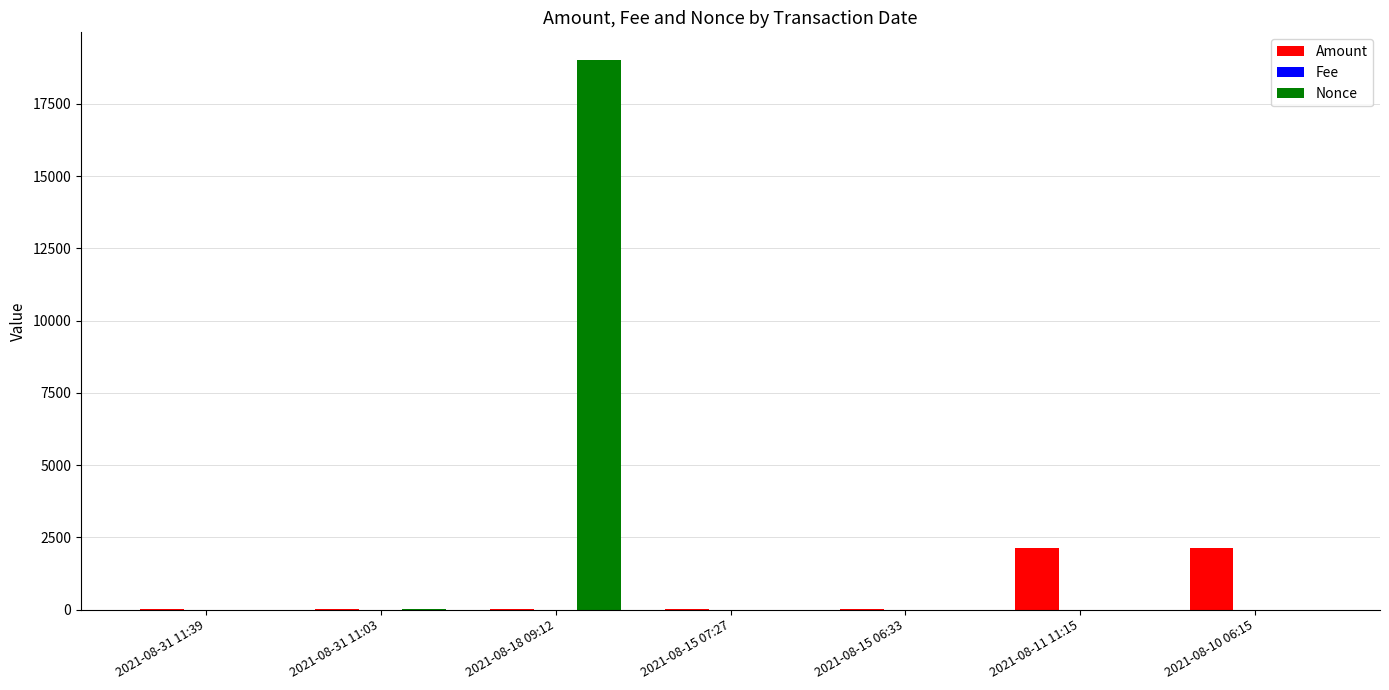

Which series changed the most between 2021-08-18 09:12 and 2021-08-11 11:15?

Nonce